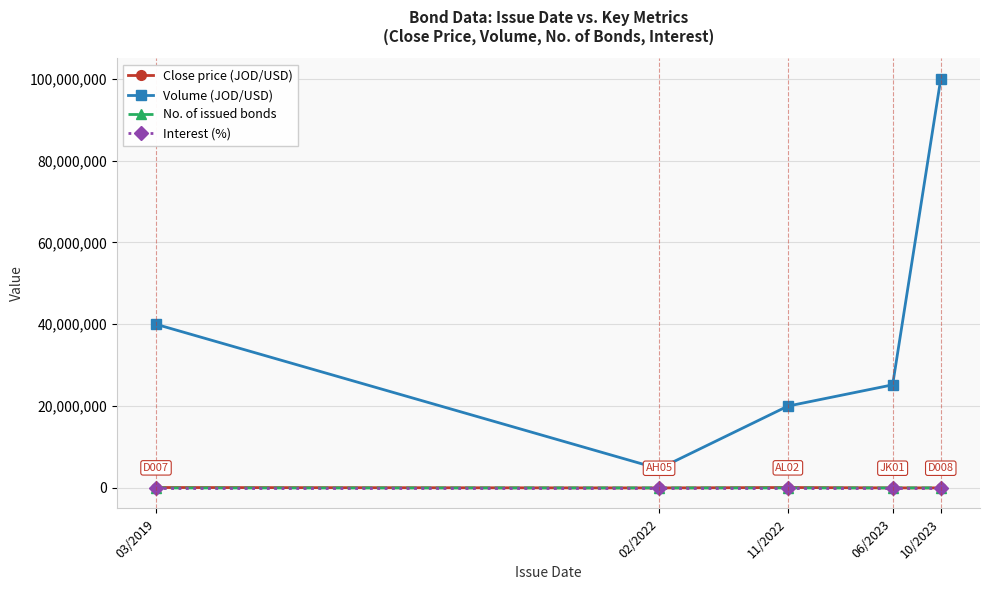

The value of Volume (JOD/USD) at 11/2022 is 20000000.0. True or false?

True